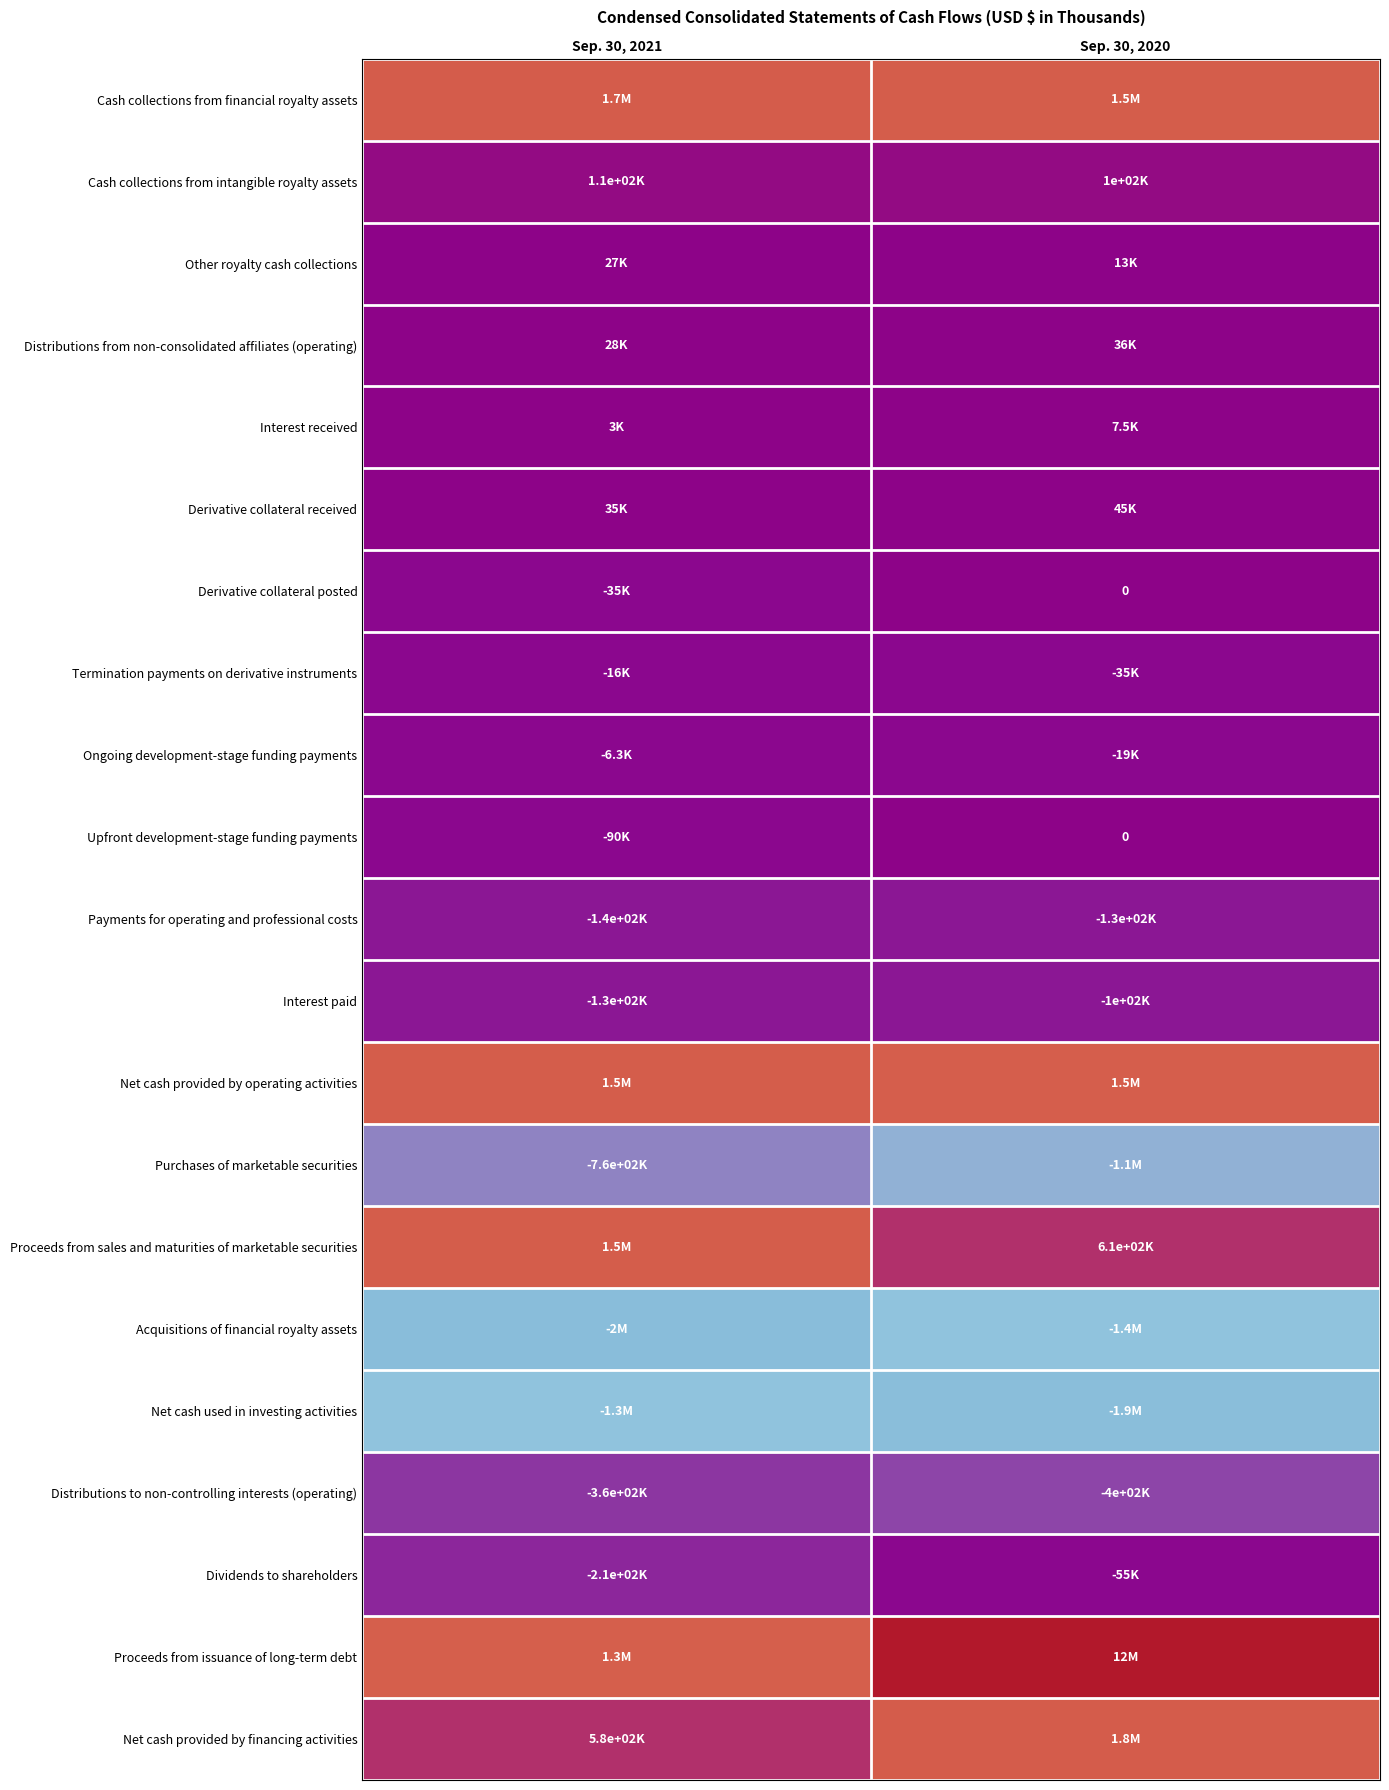

At how many categories does at least one series exceed 7475590?

1